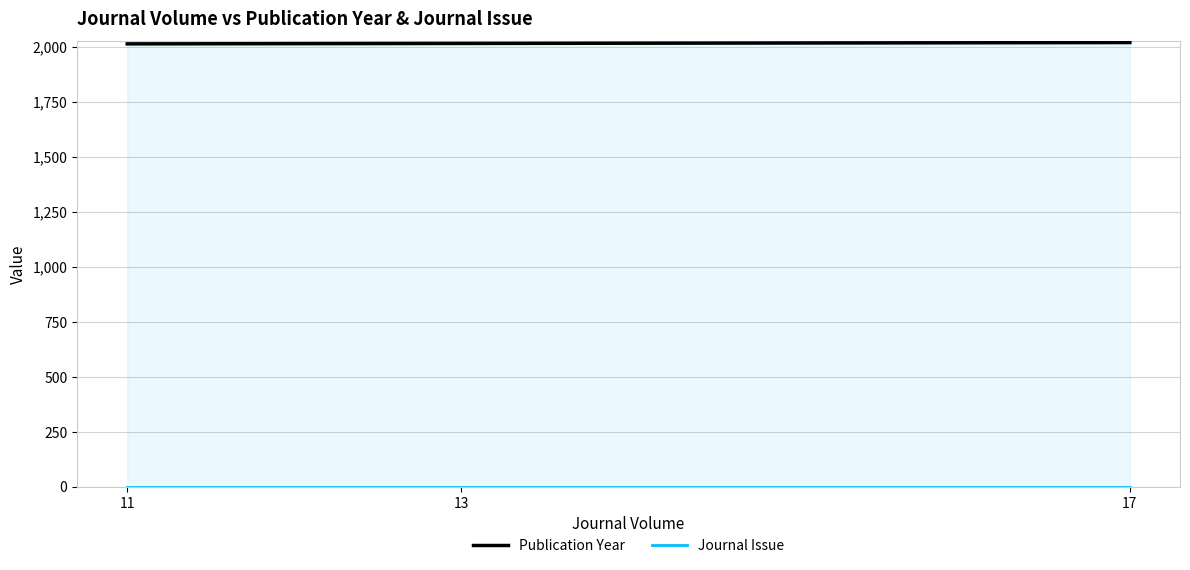

At which label does Journal Issue reach its minimum?

11